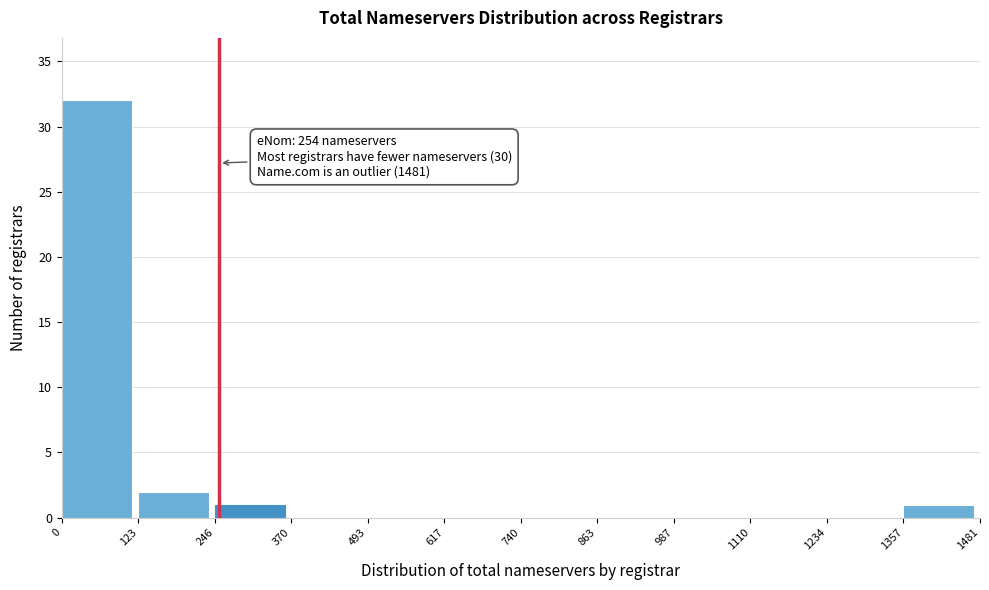

Which range on the x-axis has the tallest bar?

0 to 123